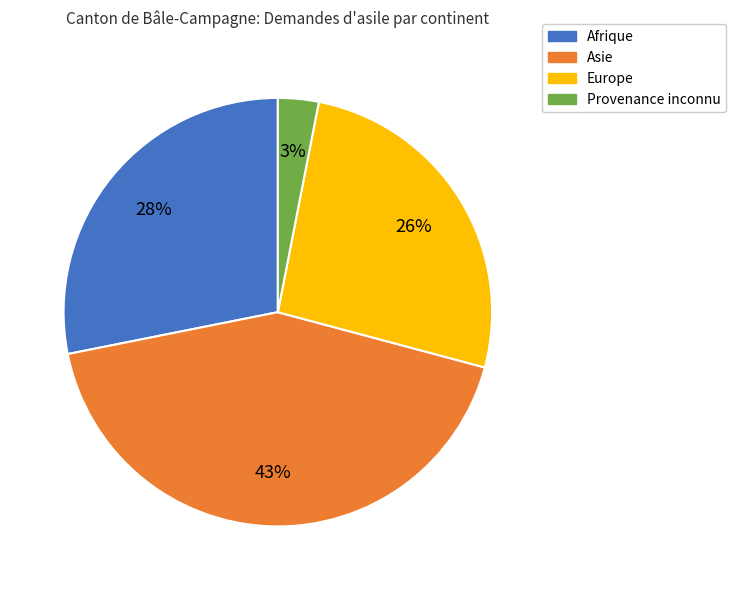

Rank the categories by value from lowest to highest.

Provenance inconnu, Europe, Afrique, Asie